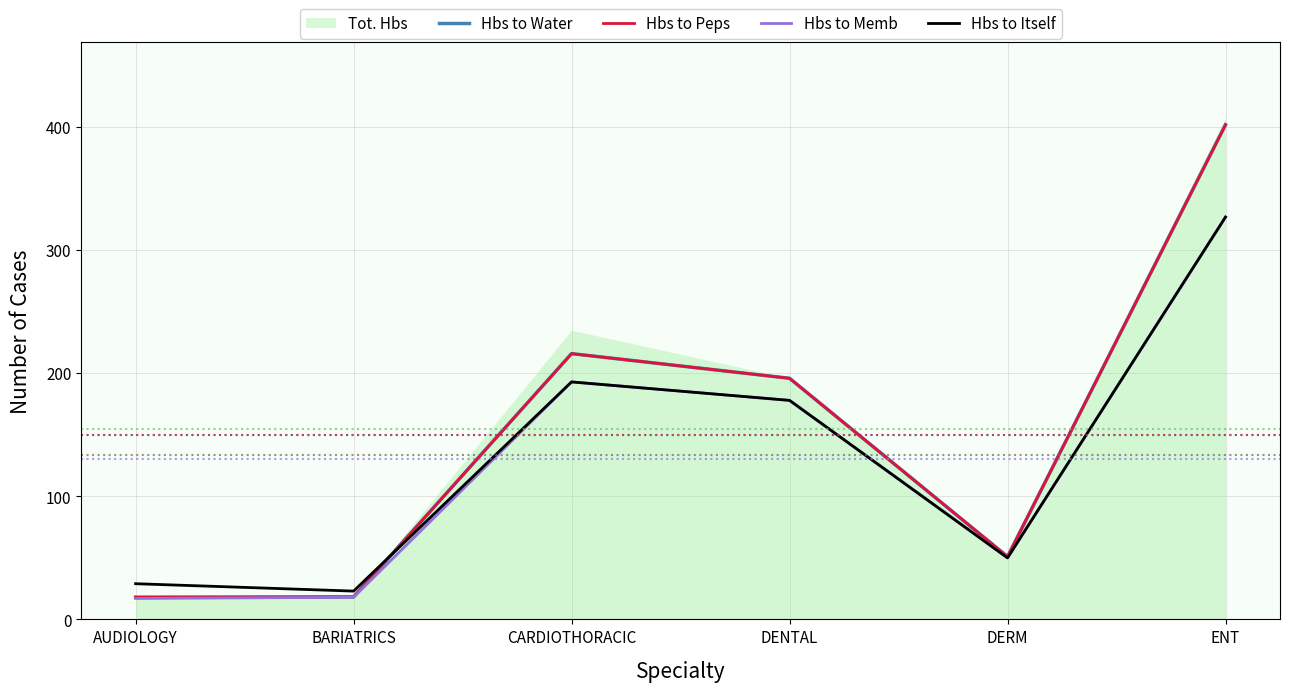

What is the maximum value for Hbs to Itself?

327.0